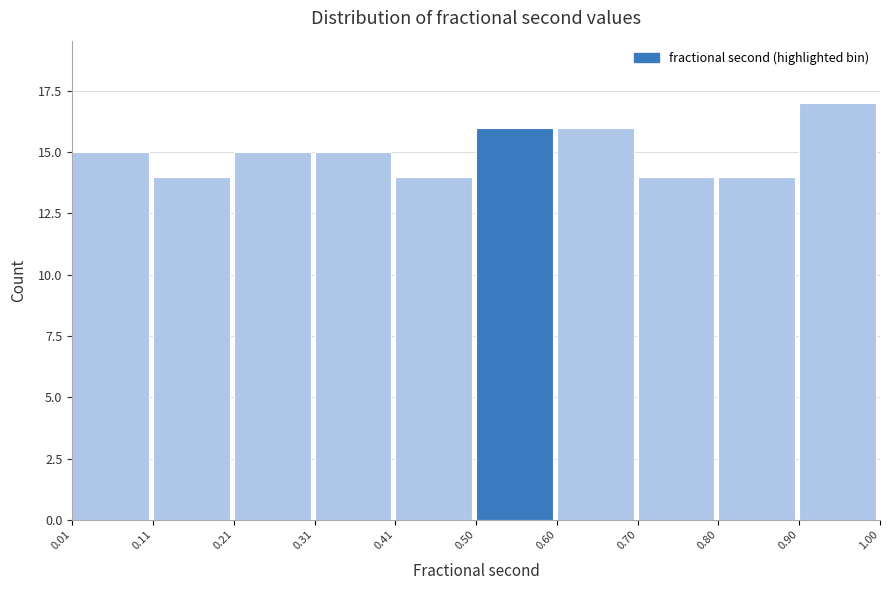

Reading left to right, list every bar in this chart as the range it spans on the x-axis followed by its height. The values are not printed on the chart, so give them approximately, as read against the axis.

0.01 to 0.11: 15
0.11 to 0.21: 14
0.21 to 0.31: 15
0.31 to 0.41: 15
0.41 to 0.50: 14
0.50 to 0.60: 16
0.60 to 0.70: 16
0.70 to 0.80: 14
0.80 to 0.90: 14
0.90 to 1.00: 17